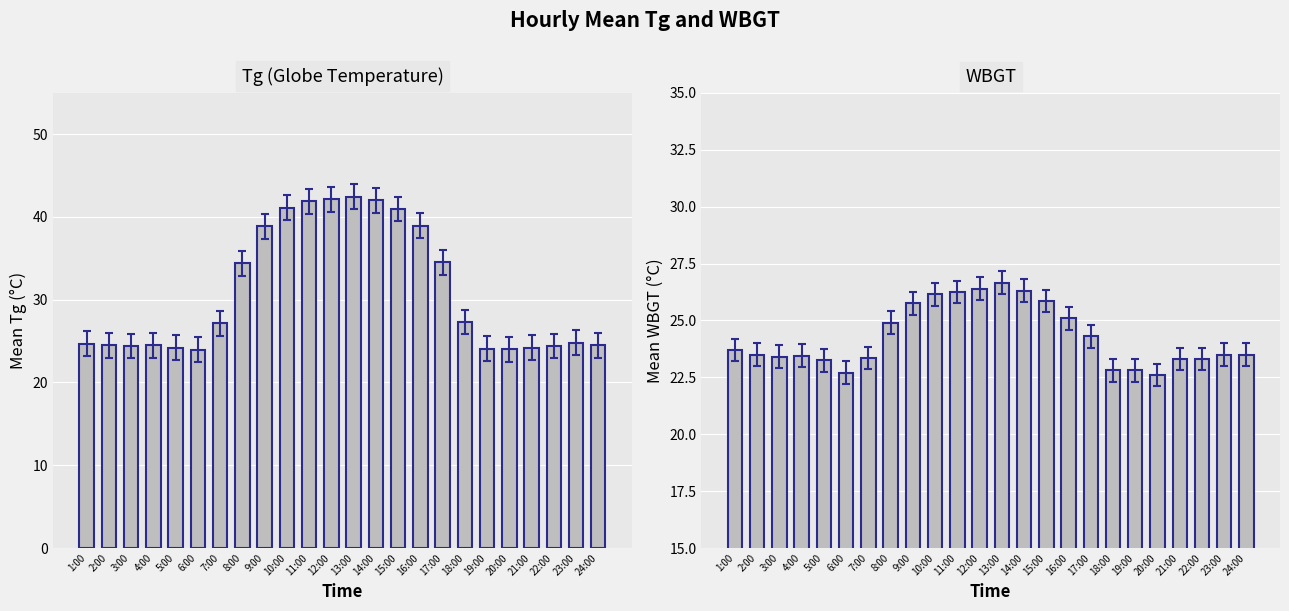

What is the label of the 10th bar from the right?

15:00